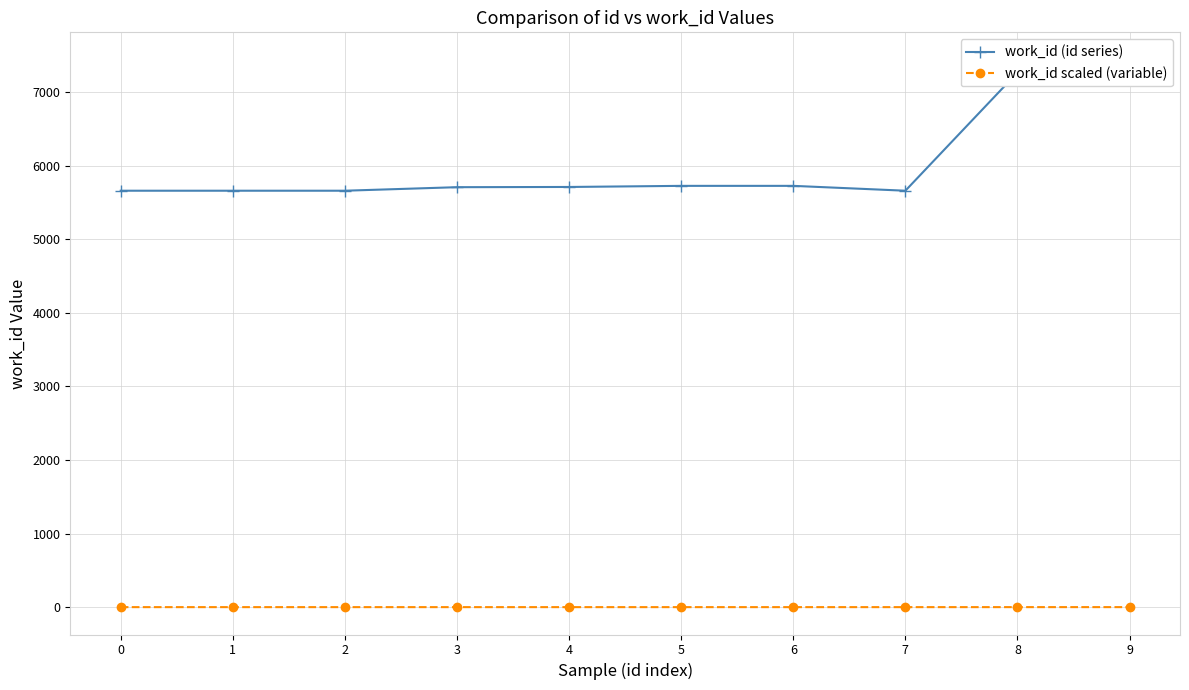

Rank the series by their average value, from lowest to highest.

work_id scaled (variable), work_id (id series)